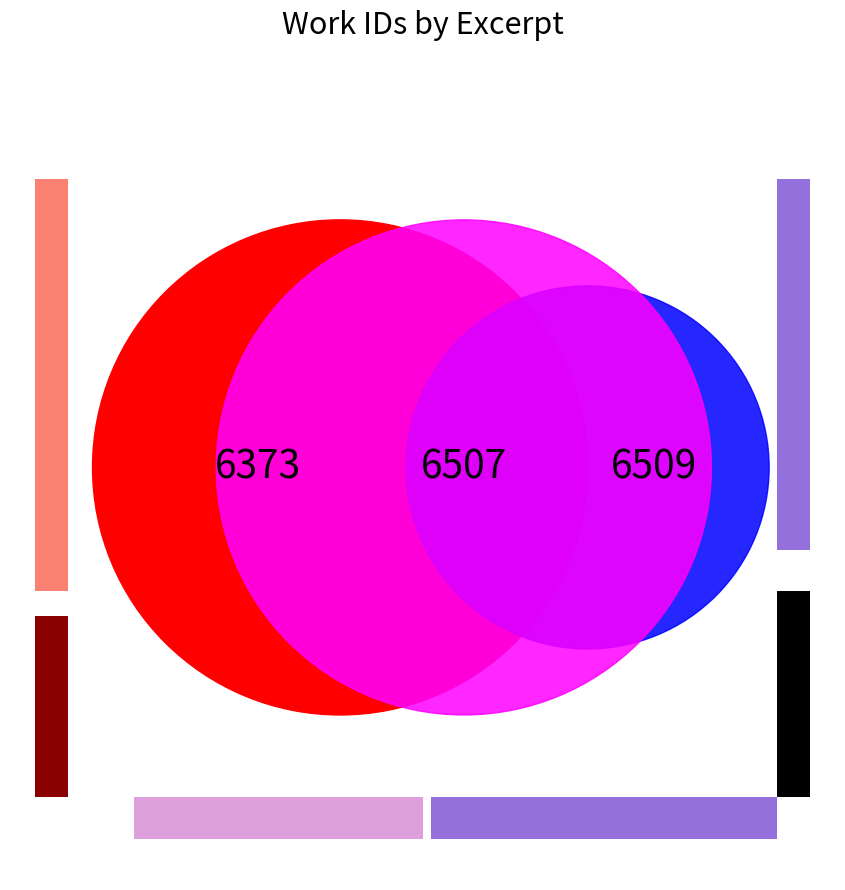

Does any single category account for the majority?

No